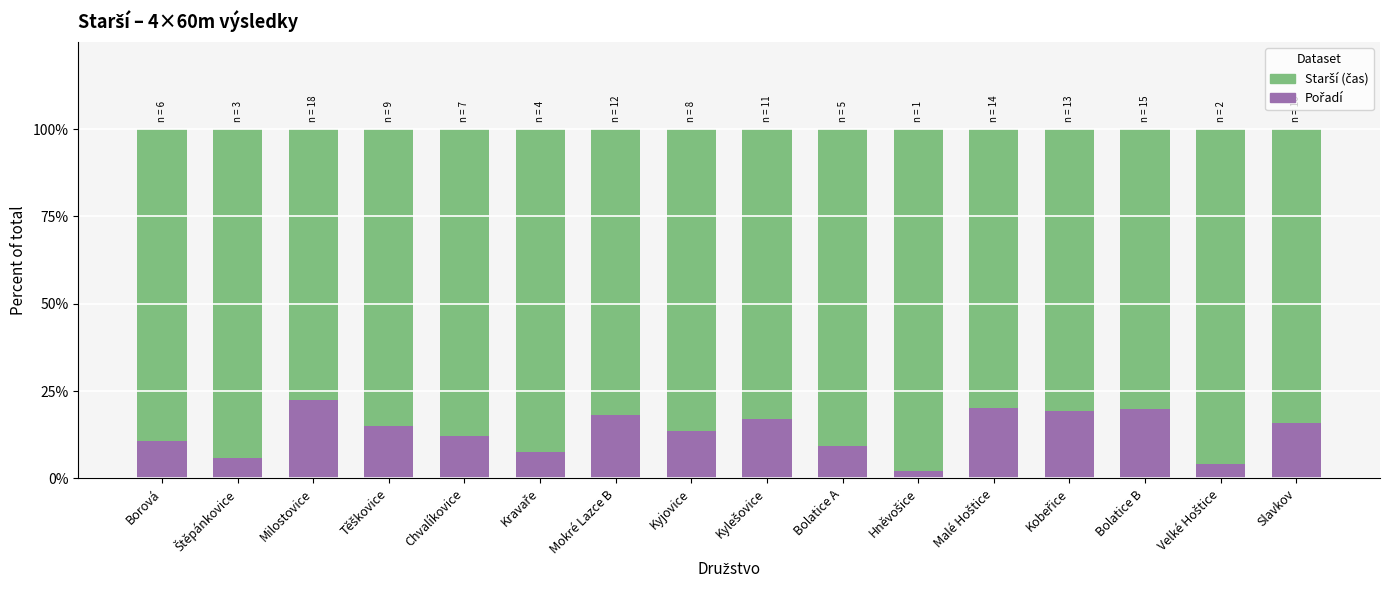

Which series changed the most between Milostovice and Hněvošice?

Starší (čas)